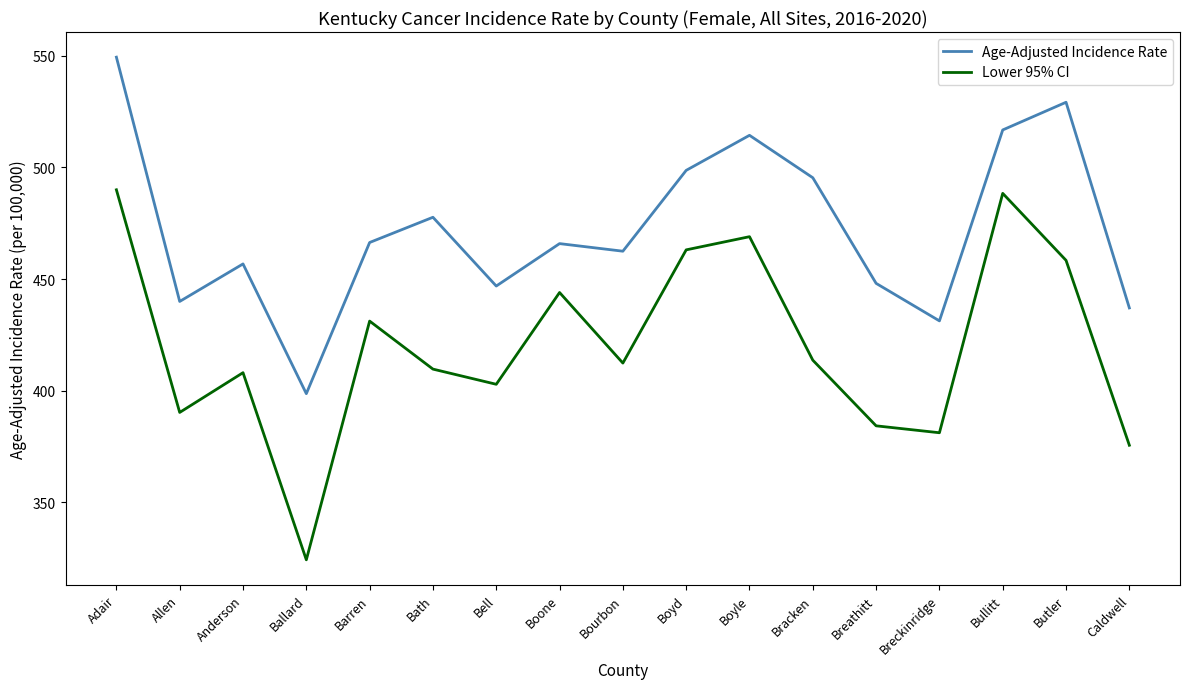

At which category is the sum across all series the highest?

Adair